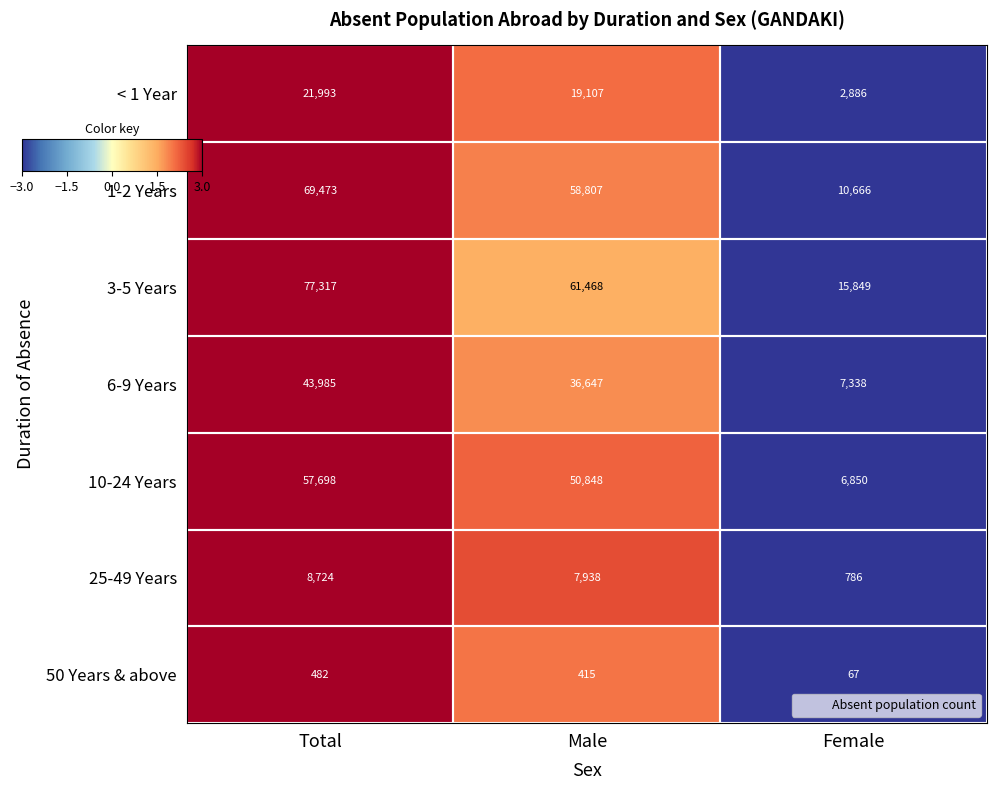

The 3-5 Years series shows 5707 at Female. True or false?

False